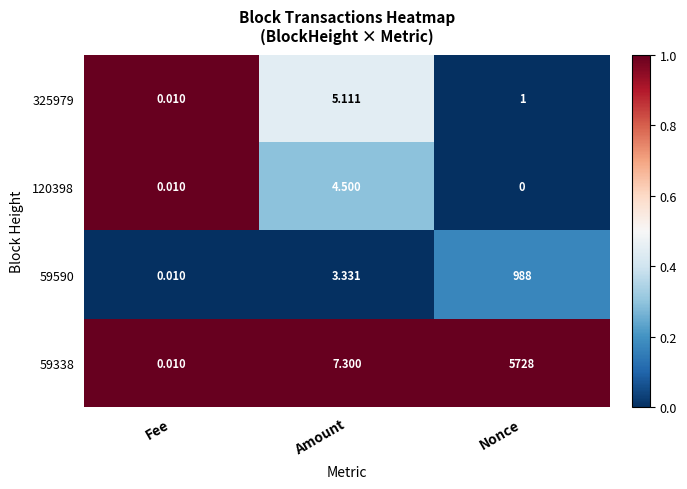

At which category is the sum across all series the highest?

Nonce